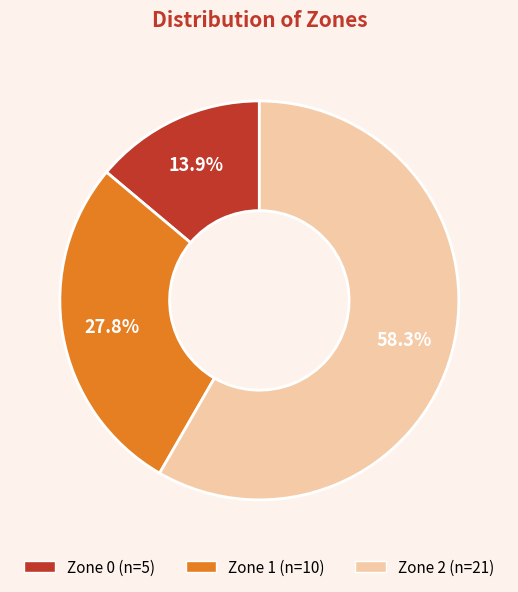

Between Zone 1 and Zone 0, which is larger?

Zone 1